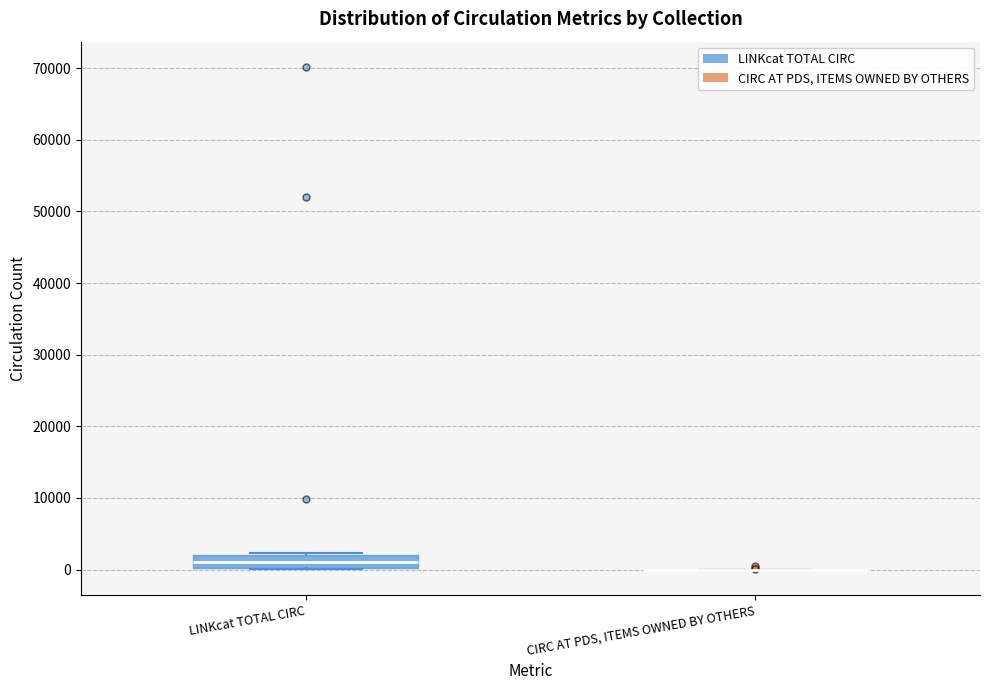

Where is the lower edge of the box for LINKcat TOTAL CIRC on the y-axis? The values are not printed on the chart, so give them approximately, as read against the axis.

0